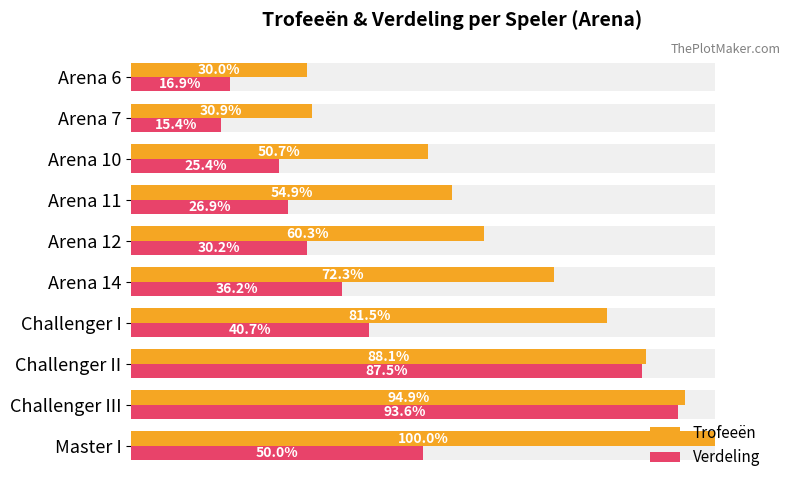

At how many categories does at least one series exceed 69?

5